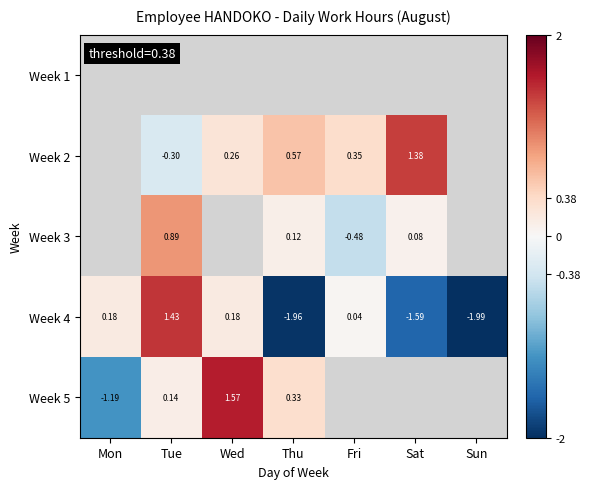

What is the difference between the Week 4 values at Fri and Thu?

2.0